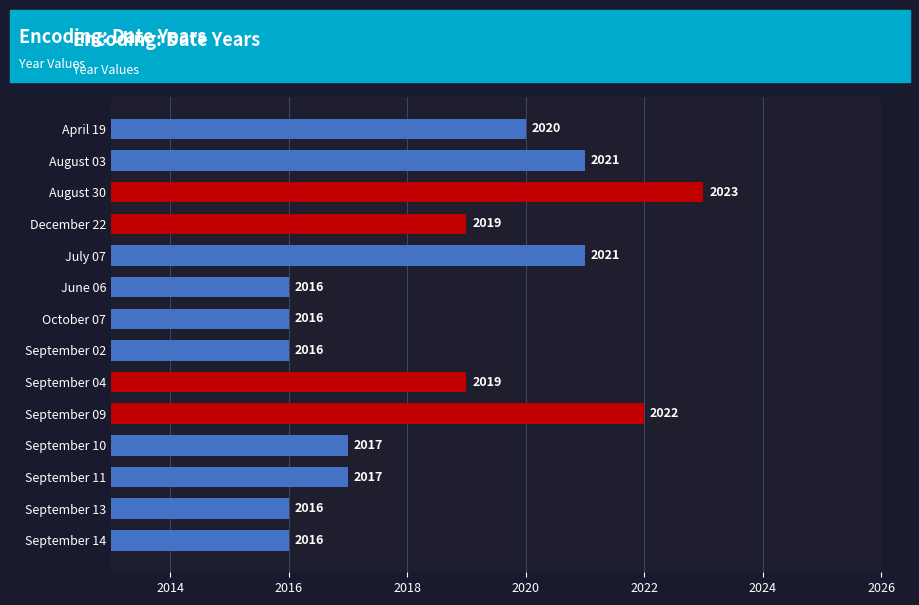

What is the value of the 10th bar from the top?

2022